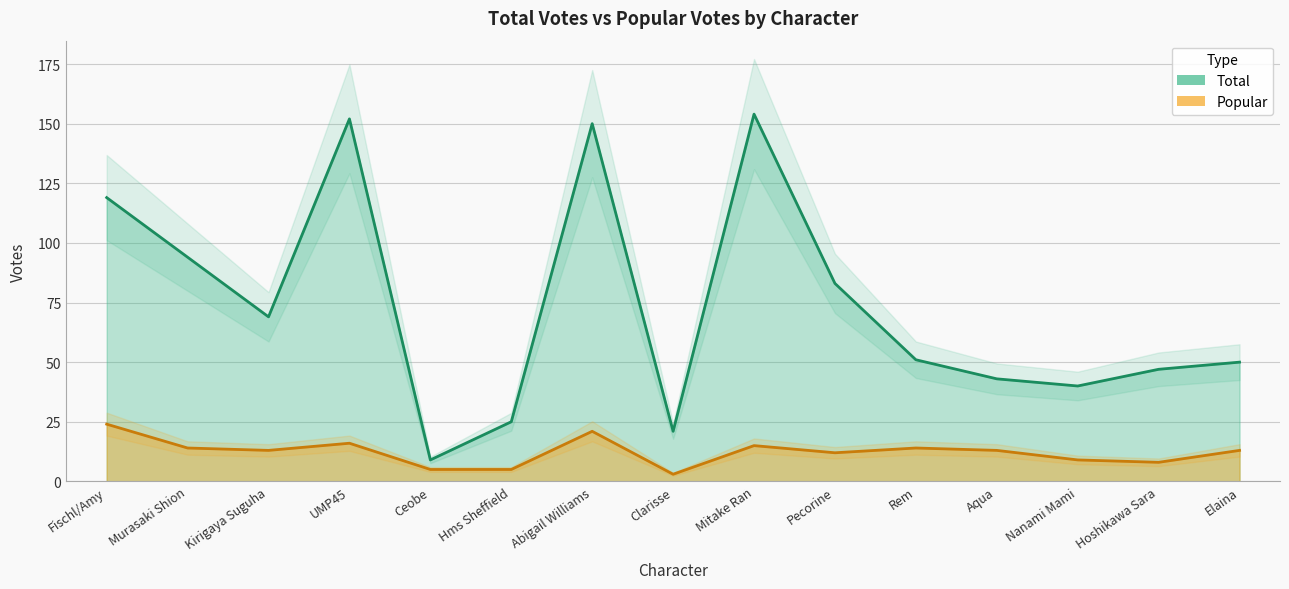

What is the minimum value shown in the chart?

3